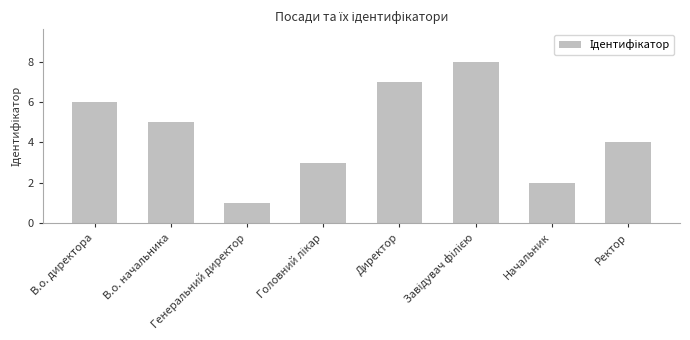

What is the maximum value shown in the chart?

8